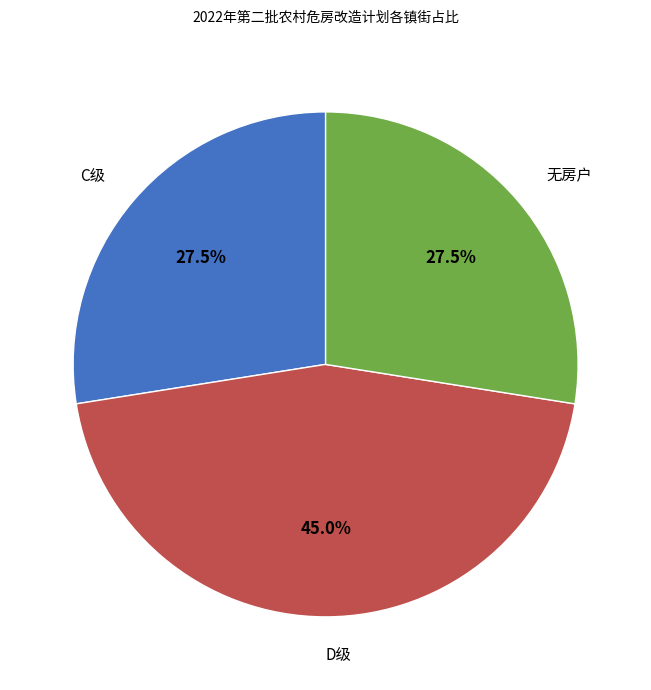

What is the largest slice in the pie chart?

D级